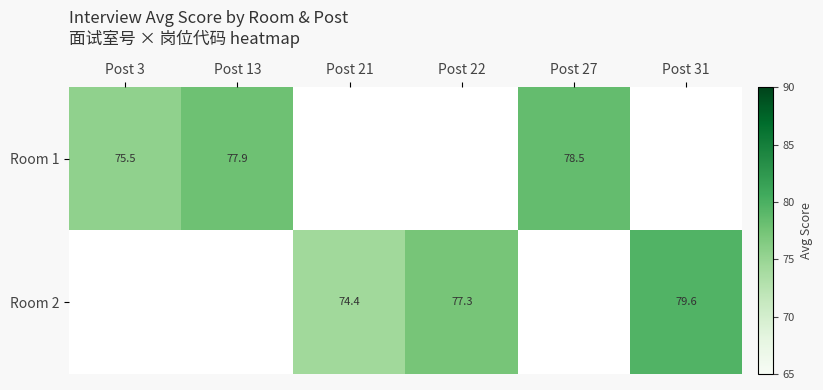

How many data points does each series have?

6